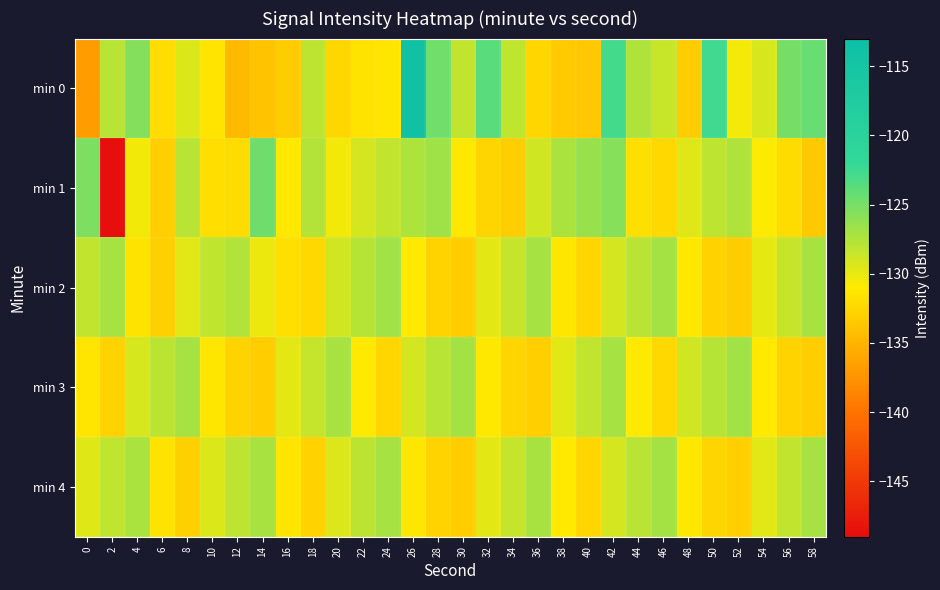

At 6, list the series in order from largest to smallest.

min 3, min 4, min 0, min 2, min 1